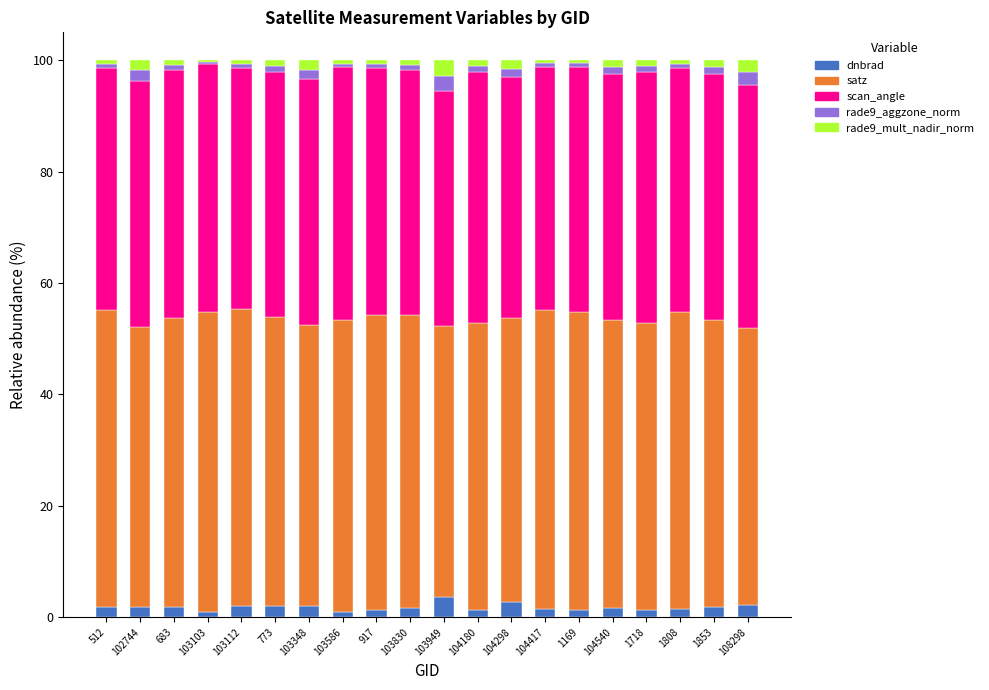

Are the bars horizontal?

No